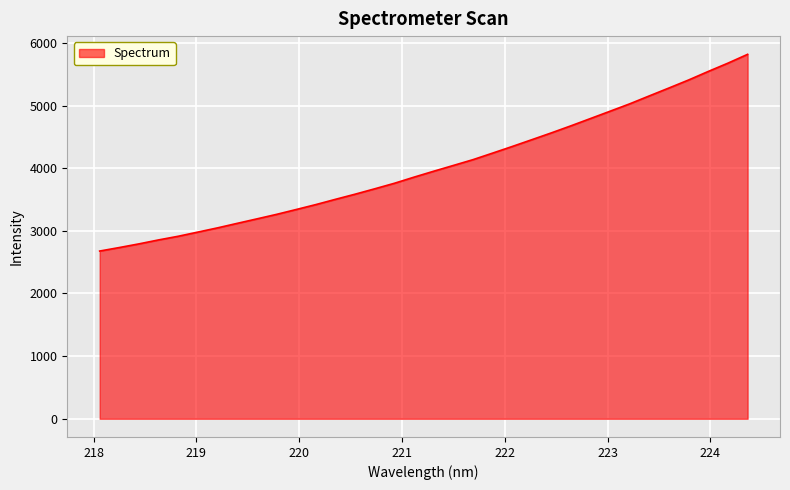

What is the difference between the maximum and minimum values?

3140.8